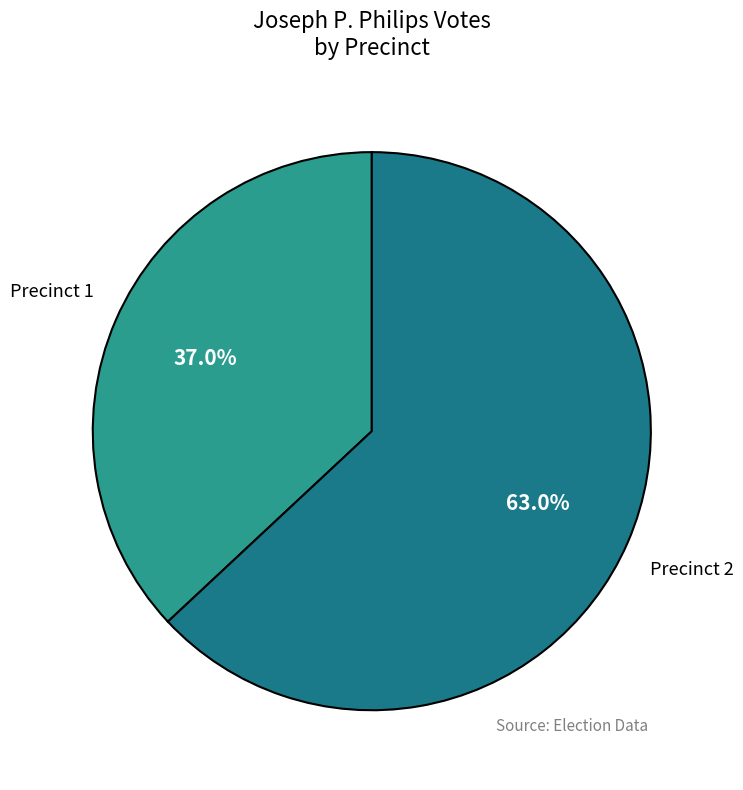

What percentage is NOT represented by Precinct 2?

37.0%